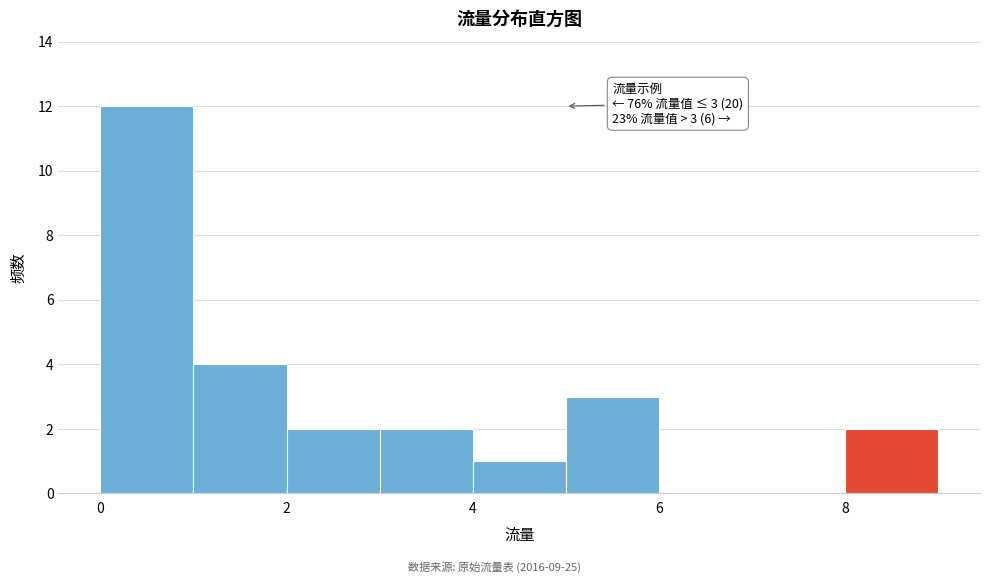

Over which range of the x-axis is the bar tallest?

0 to 1